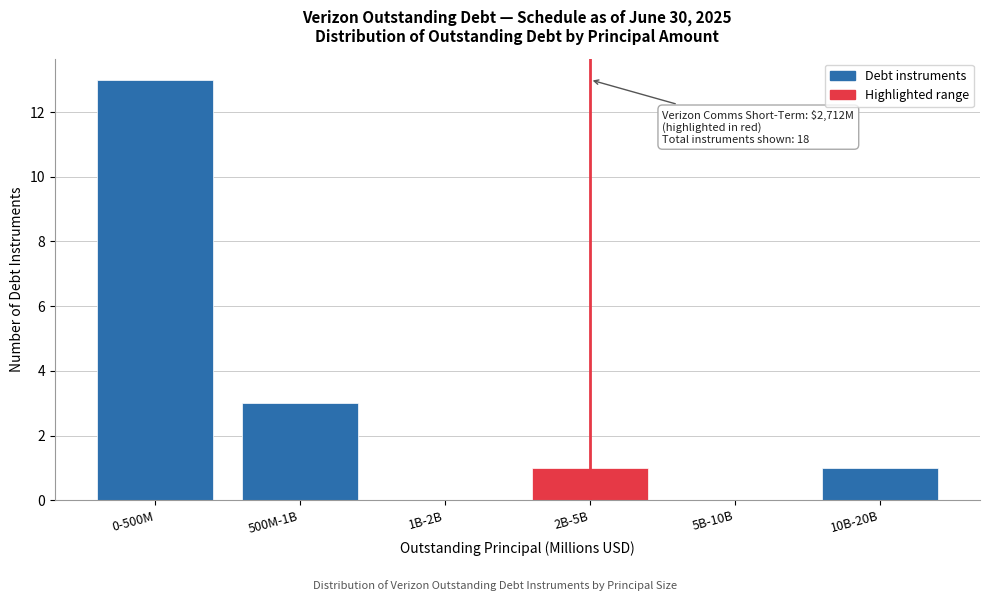

Reading right to left, what are all the values shown in this chart?

10B-20B=1	5B-10B=0	2B-5B=1	1B-2B=0	500M-1B=3	0-500M=13